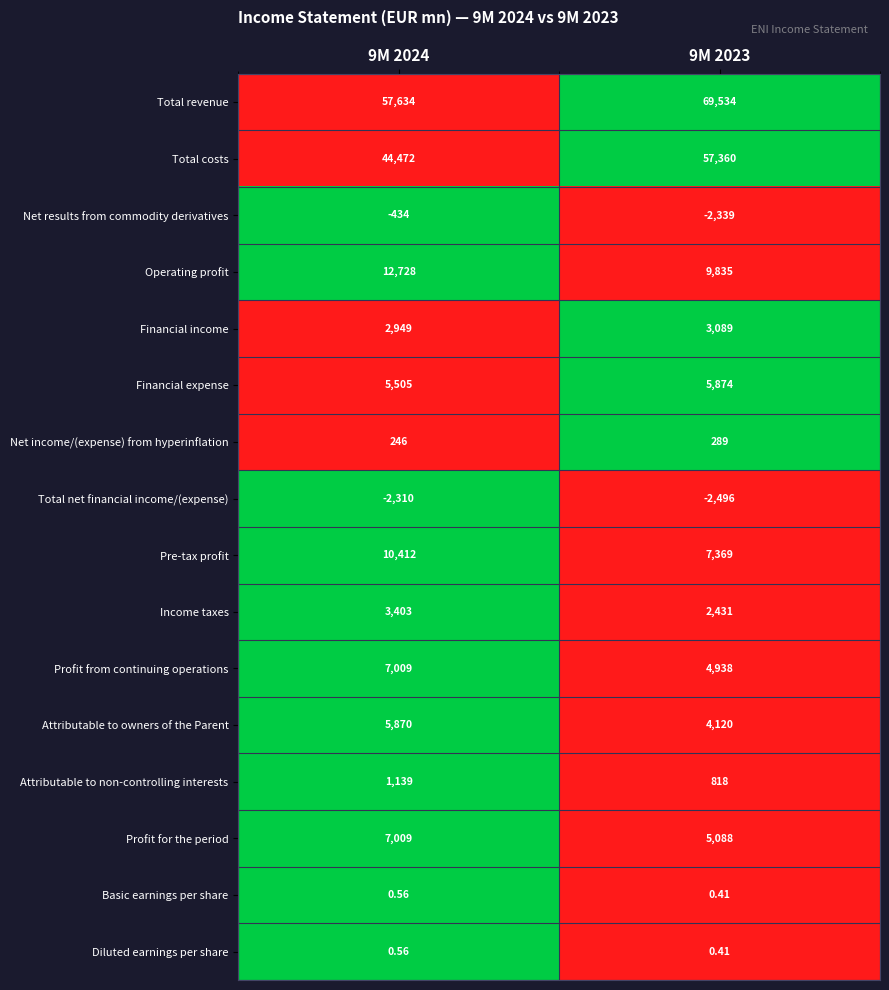

Between 9M 2024 and 9M 2023, which series saw the biggest shift?

Total costs